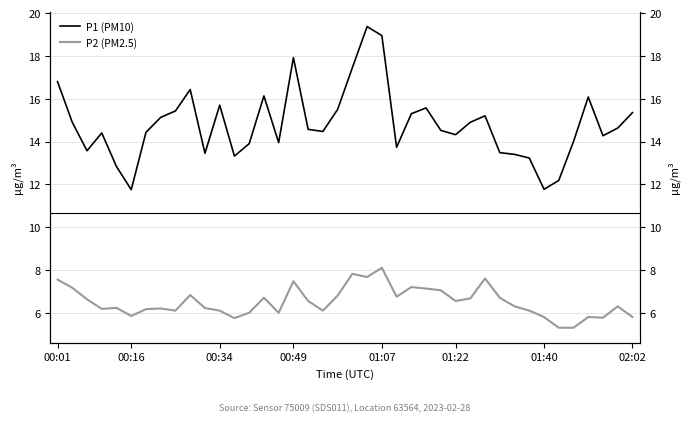

True or false: P2 (PM2.5) and P1 (PM10) cross at least once.

False